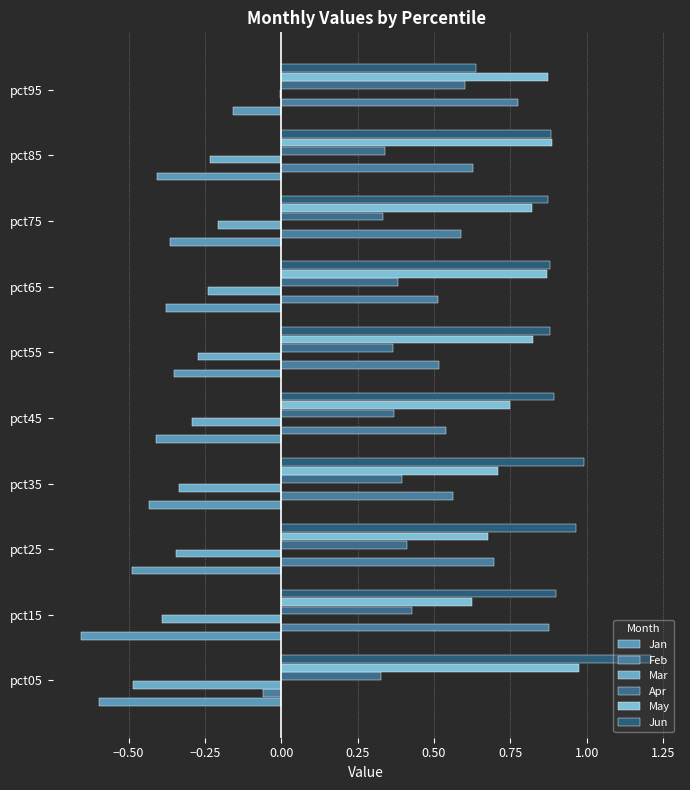

At how many categories does at least one series exceed 0?

10